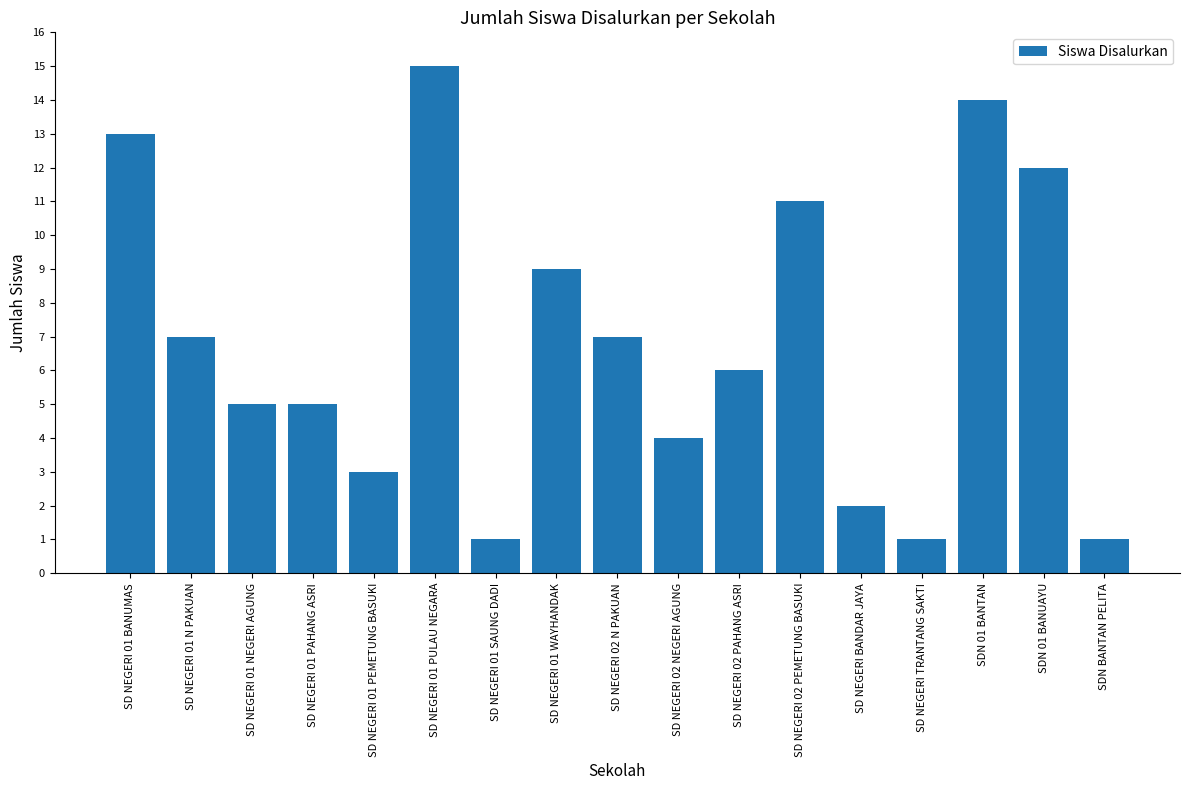

What is the value of the 3rd bar from the left?

5